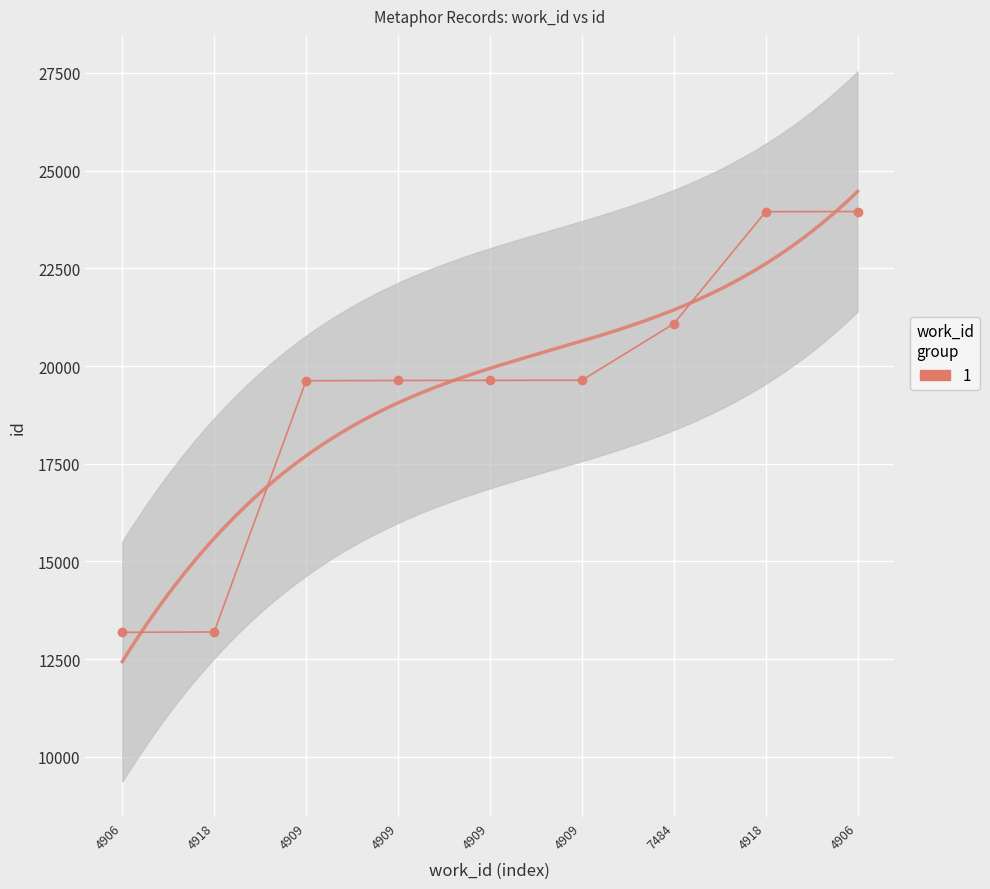

Is it true that the value at 4918 is 36504?

False